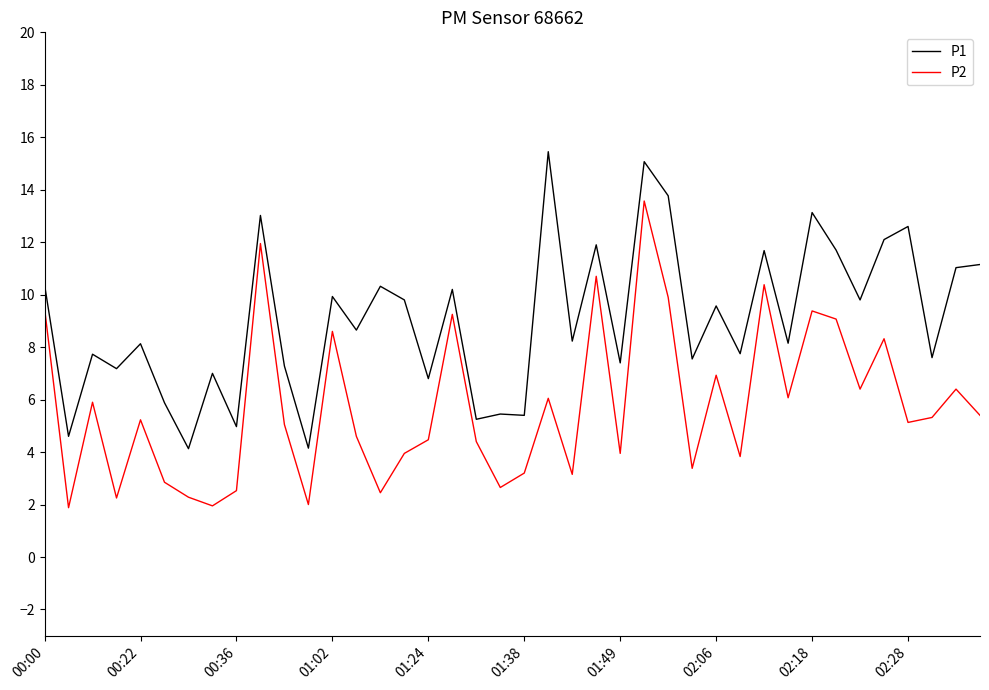

What is the difference between the maximum and minimum values in the P2 series?

11.7